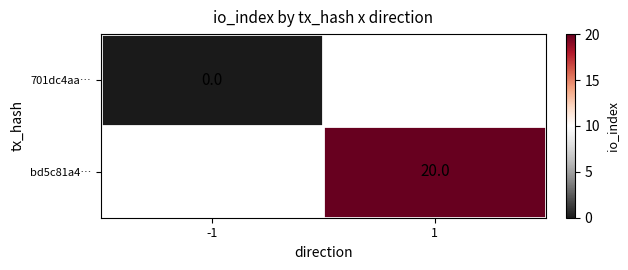

Is it true that bd5c81a4… equals 20 at 1?

True